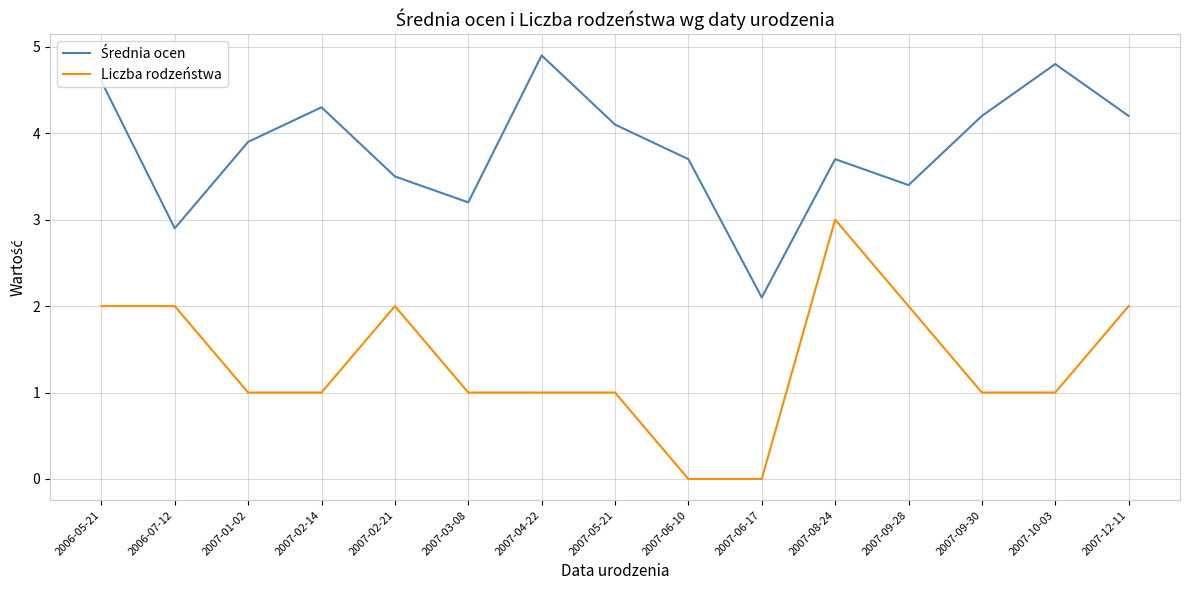

What is the total value across all series at 2006-07-12?

4.9